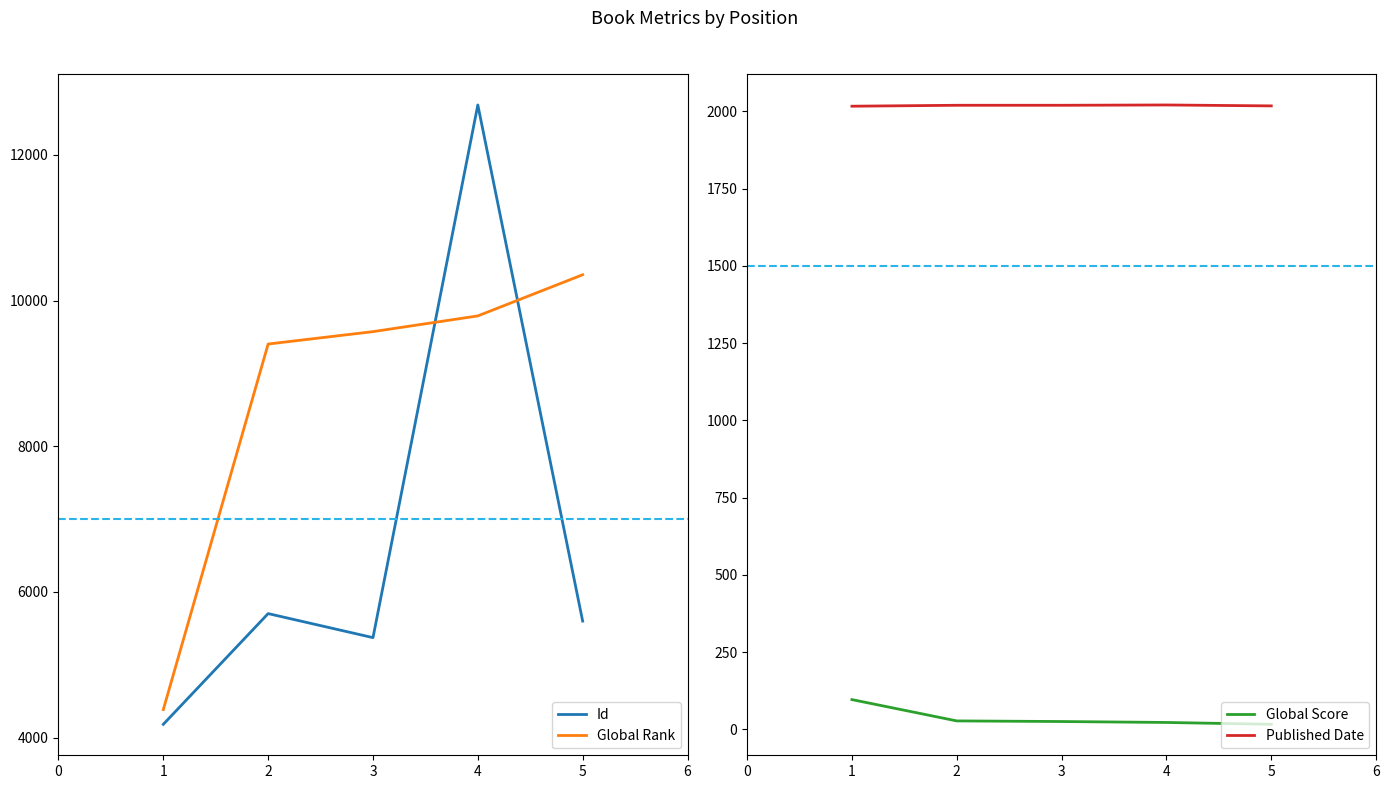

How many data points in Global Score are less than 25?

2